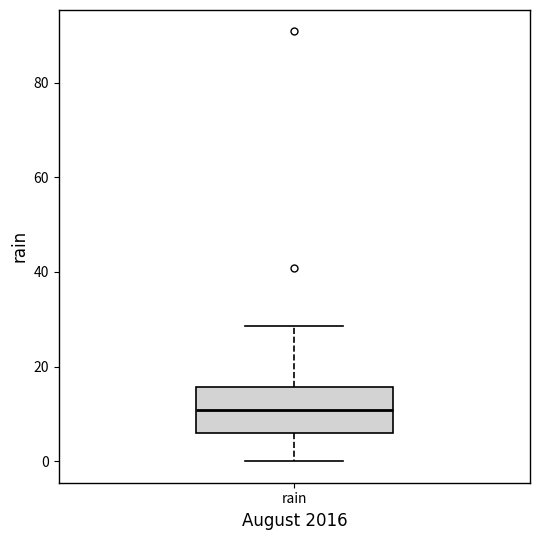

Where does the lower whisker of the box for rain end on the y-axis? The values are not printed on the chart, so give them approximately, as read against the axis.

0